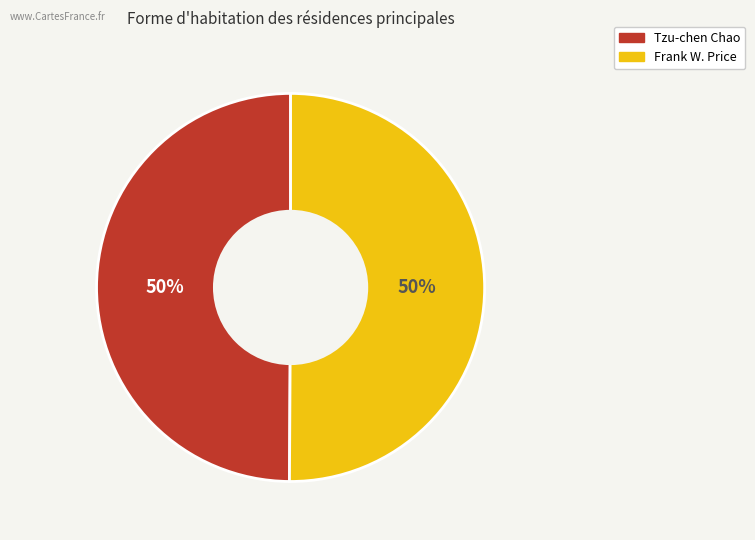

True or false: Frank W. Price accounts for 62% of the total.

False